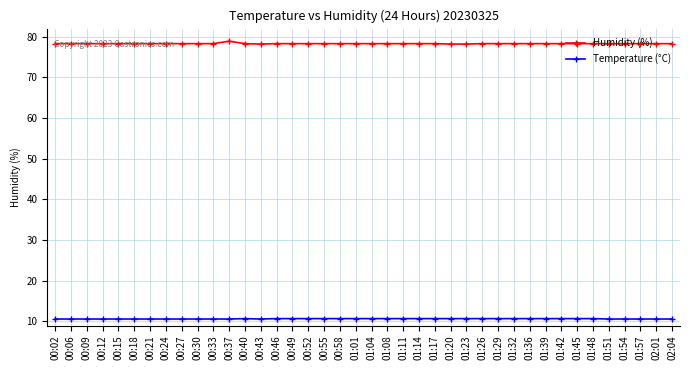

What are all the series names shown in the legend?

Humidity (%), Temperature (°C)